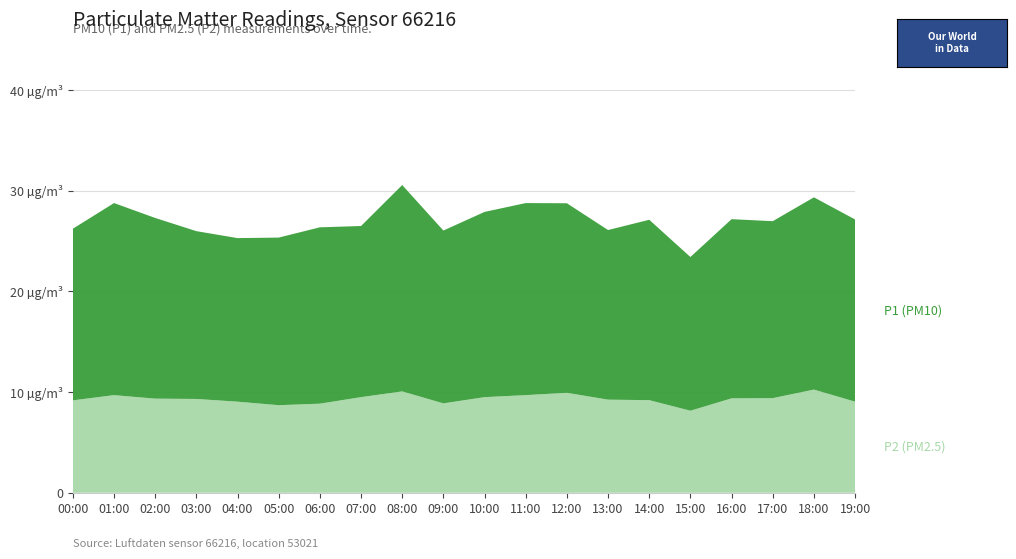

Reading left to right, extract all data points from this chart.

P2 (PM2.5): 9.2	9.7	9.3	9.3	9.1	8.7	8.8	9.5	10.1	8.9	9.5	9.7	9.9	9.2	9.2	8.2	9.4	9.4	10.2	9.1
P1 (PM10): 17.1	19.1	17.9	16.7	16.2	16.6	17.5	17.0	20.5	17.2	18.4	19.1	18.8	16.9	17.9	15.3	17.8	17.6	19.1	18.1